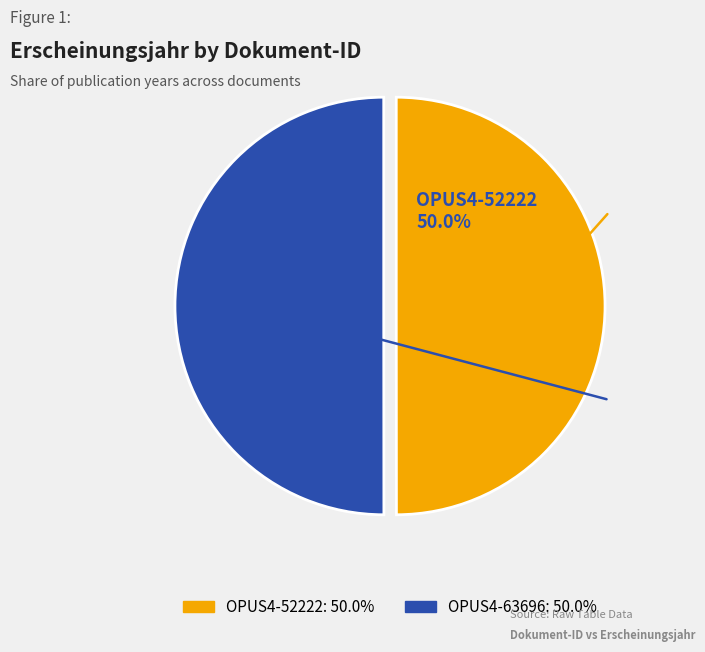

True or false: OPUS4-63696 accounts for 50% of the total.

True